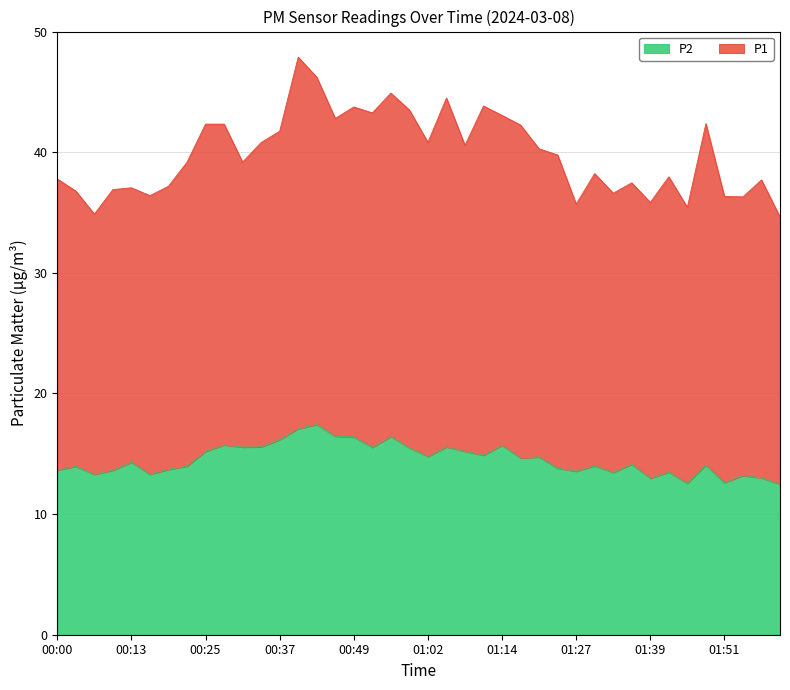

What is the sum of the values at 01:11 and 00:49?

31.3